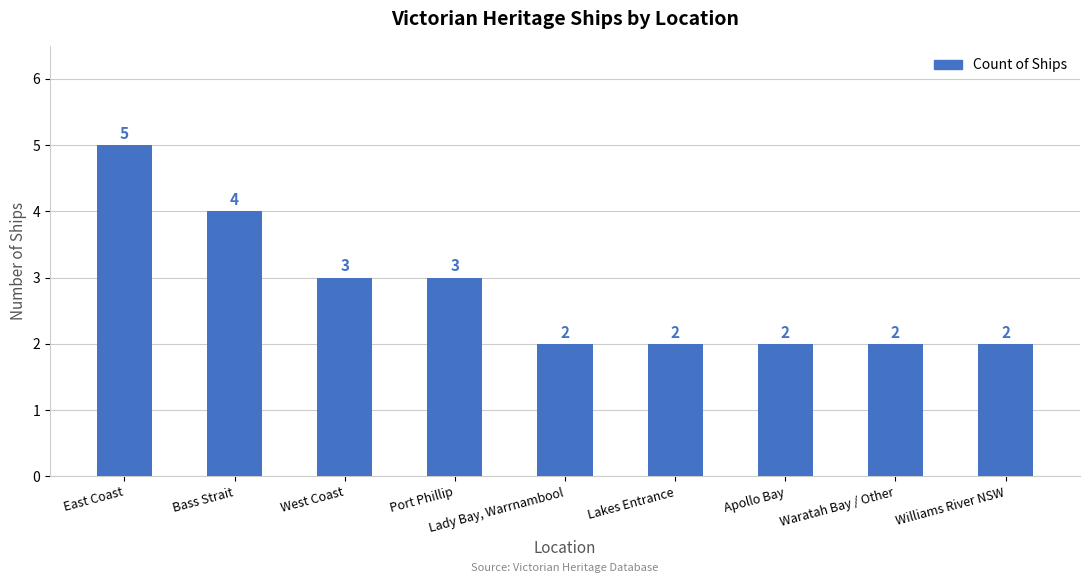

The chart shows a value of 2 at Lady Bay, Warrnambool. True or false?

True